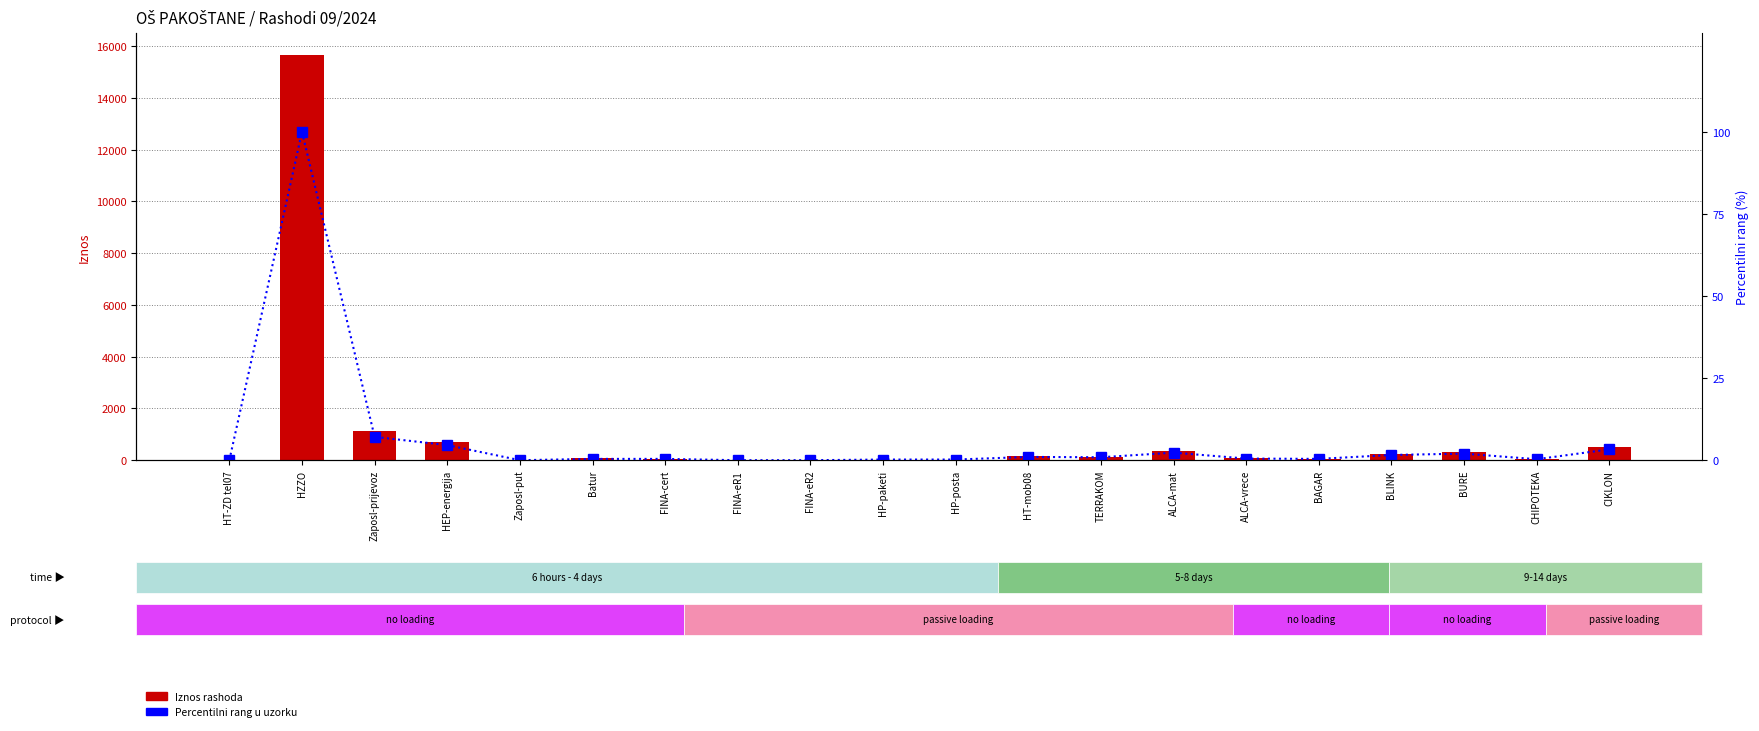

What is the difference between the second highest and minimum values in the Iznos (HRK/EUR) series?

1108.3